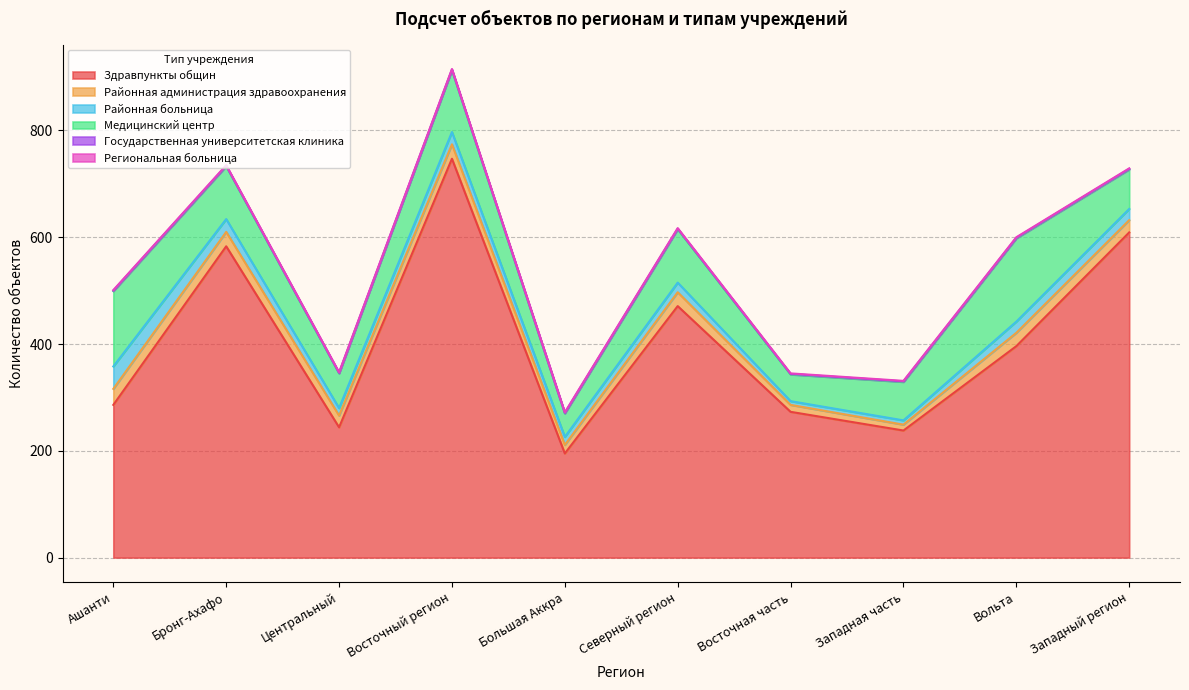

List the series in order of their peak value, lowest first.

Государственная университетская клиника, Региональная больница, Районная администрация здравоохранения, Районная больница, Медицинский центр, Здравпункты общин